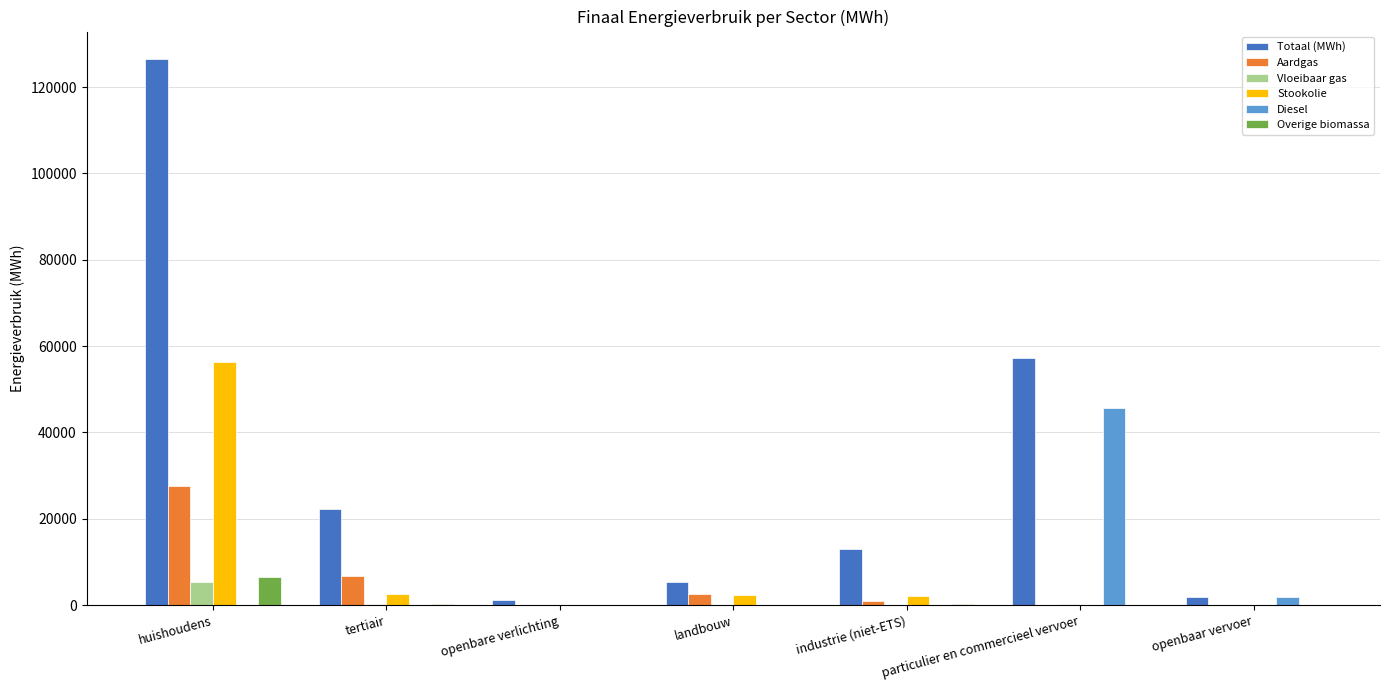

Which series has the widest spread of values?

Totaal (MWh)